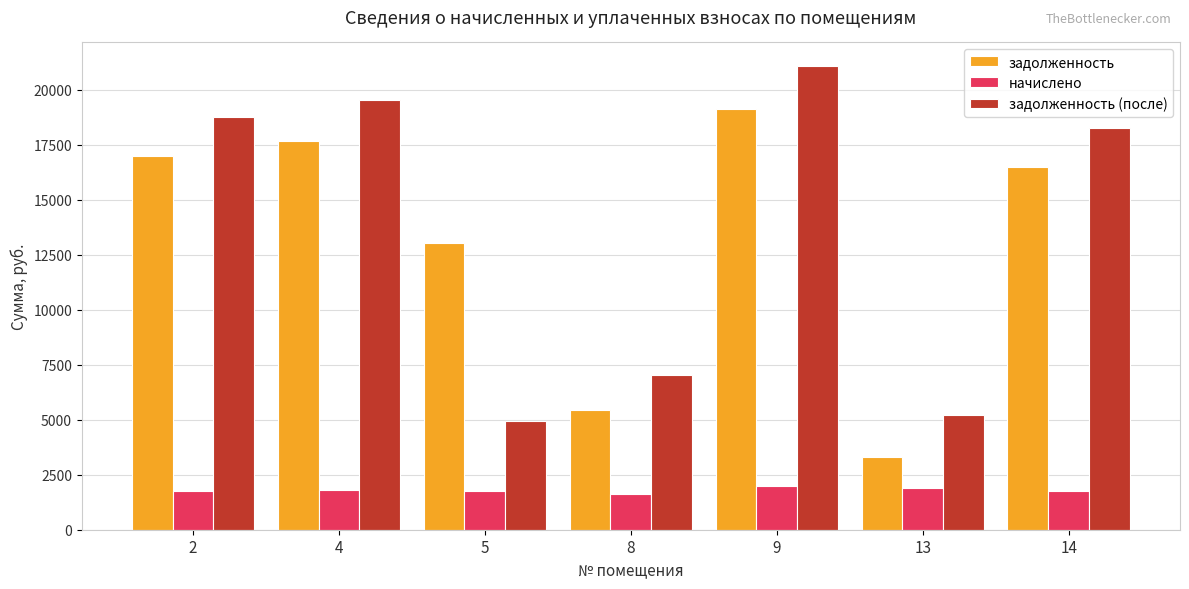

How many groups of bars are there?

7